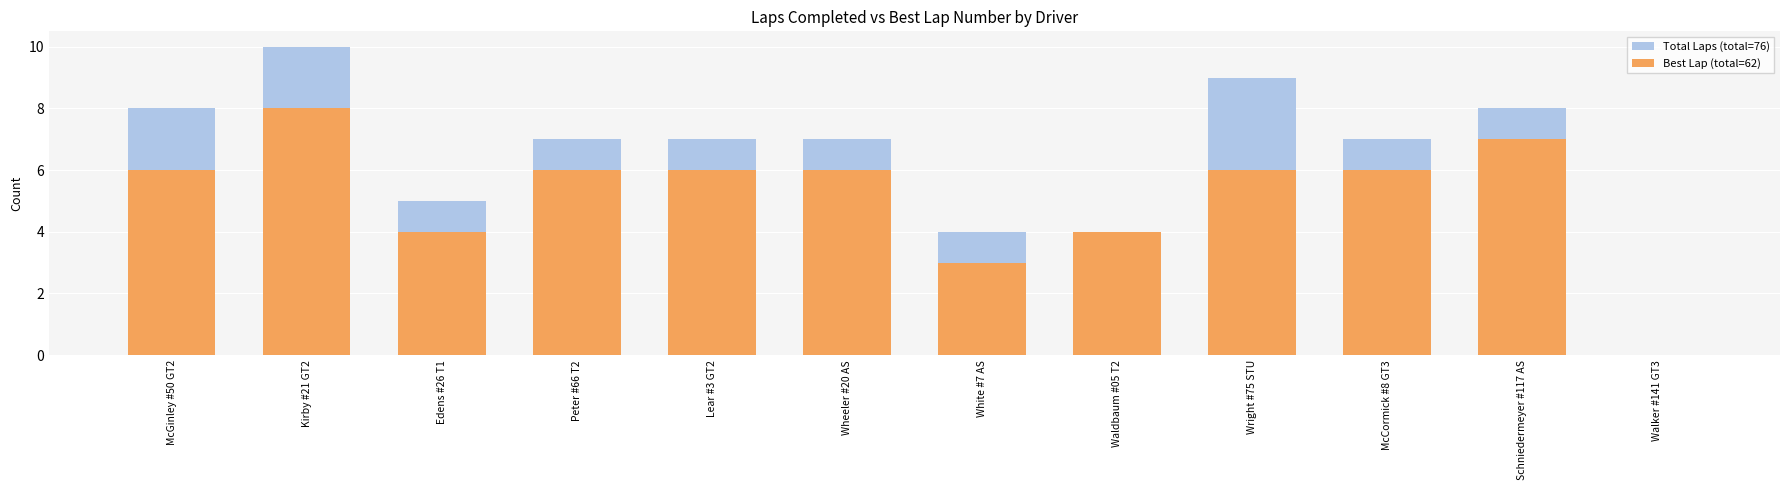

At which category is the sum across all series the highest?

Kirby #21 GT2